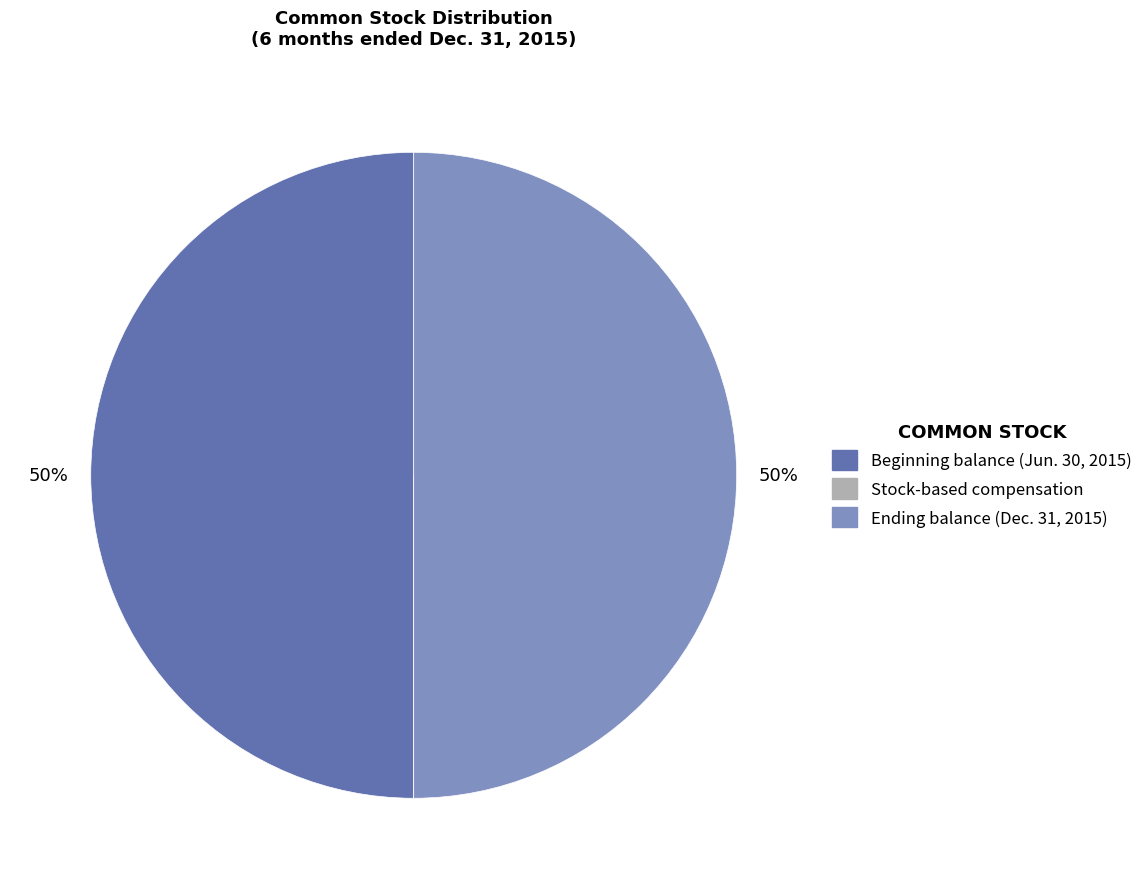

What is the ratio of the value at Beginning balance (Jun. 30, 2015) to the value at Ending balance (Dec. 31, 2015)?

1.0